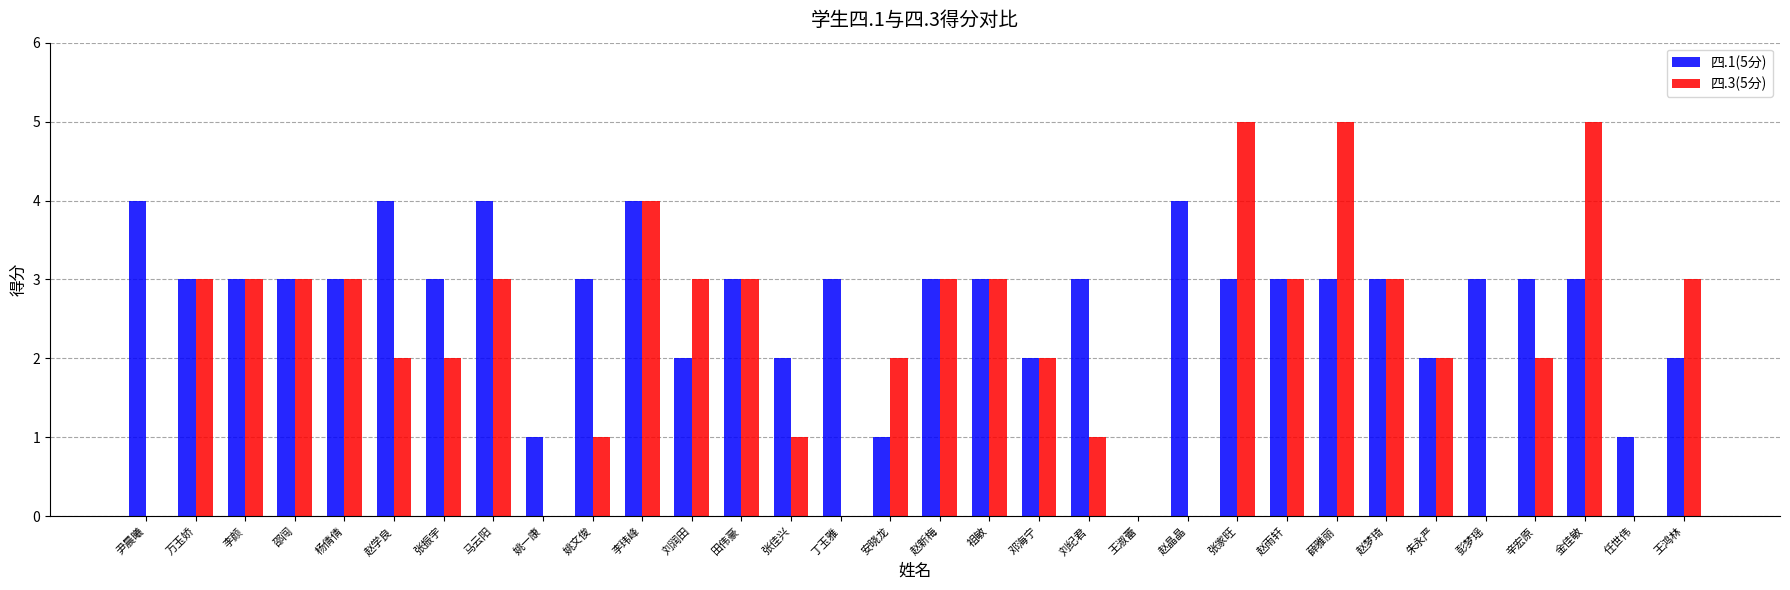

Which series has the largest total across all categories?

四.1(5分)